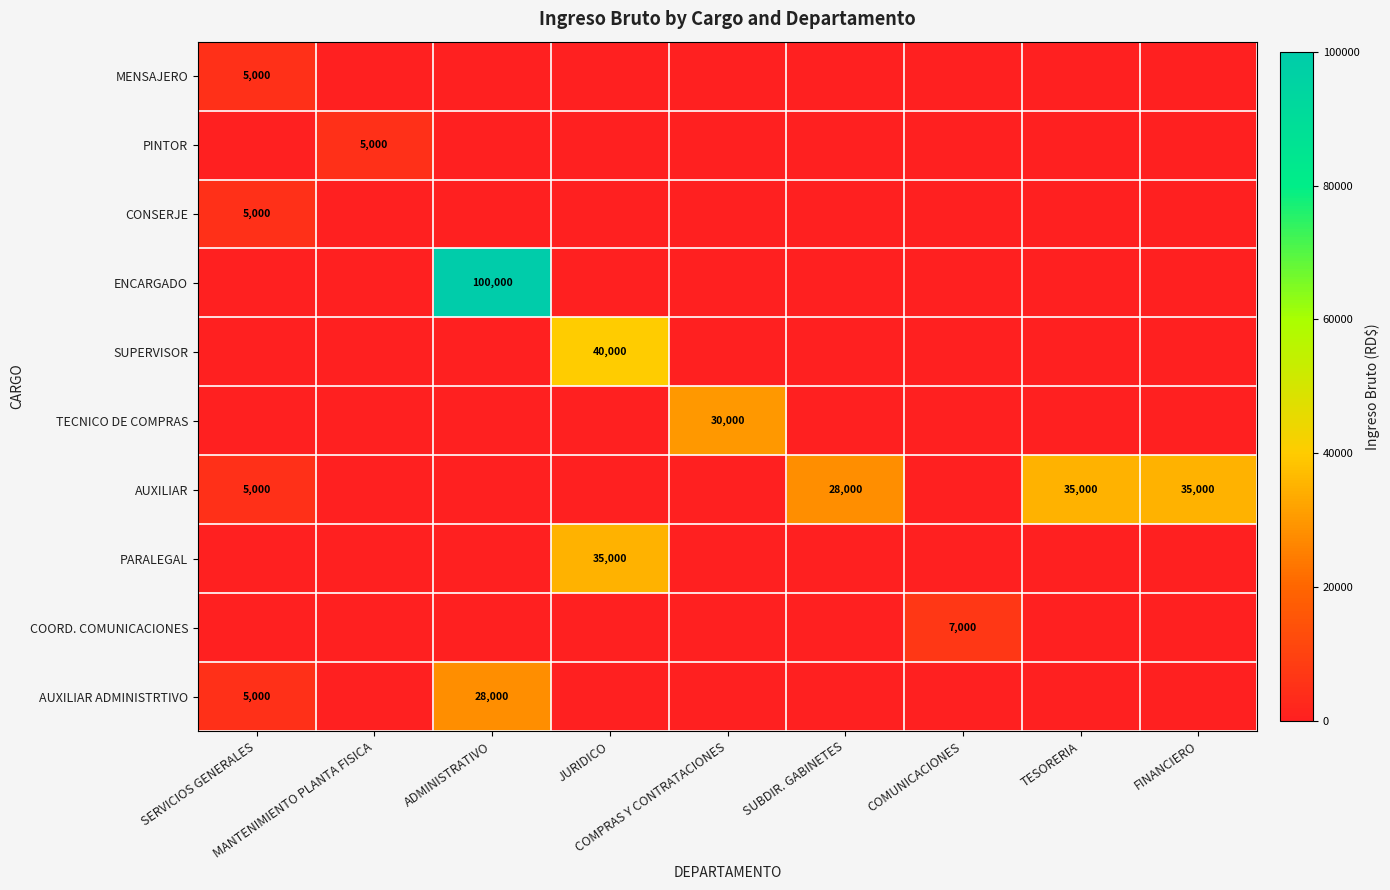

Rank the series at SUBDIR. GABINETES from lowest to highest value.

MENSAJERO, PINTOR, CONSERJE, ENCARGADO, SUPERVISOR, TECNICO DE COMPRAS, PARALEGAL, COORD. COMUNICACIONES, AUXILIAR ADMINISTRTIVO, AUXILIAR